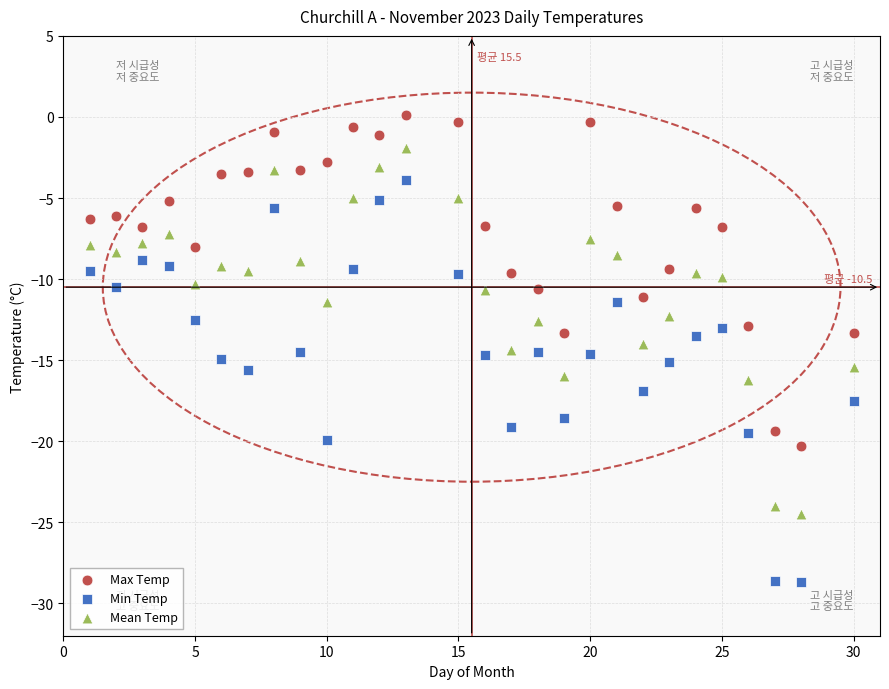

Which series contains the highest Y value?

Max Temp